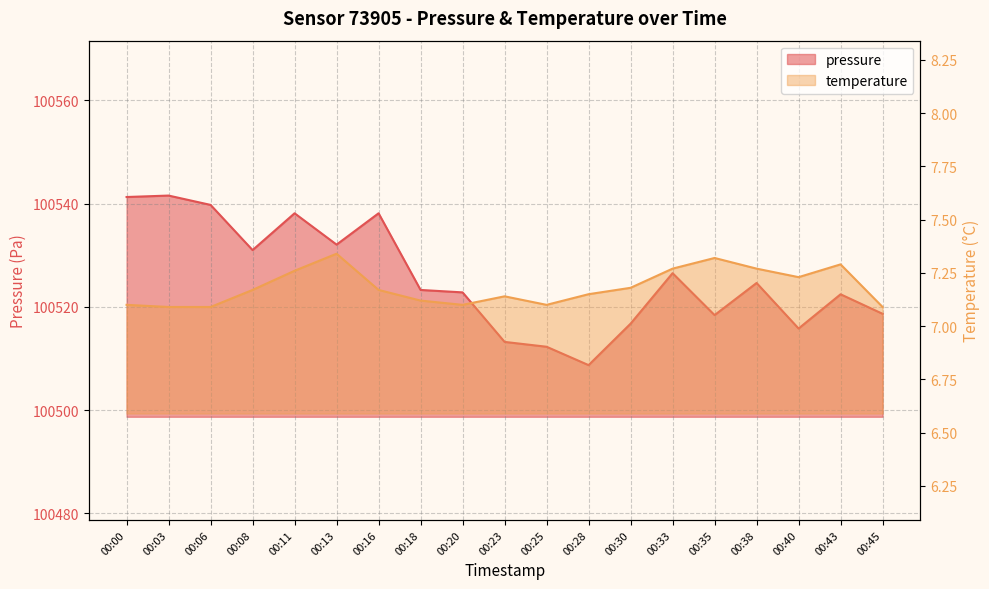

At how many categories does at least one series exceed 7174?

19